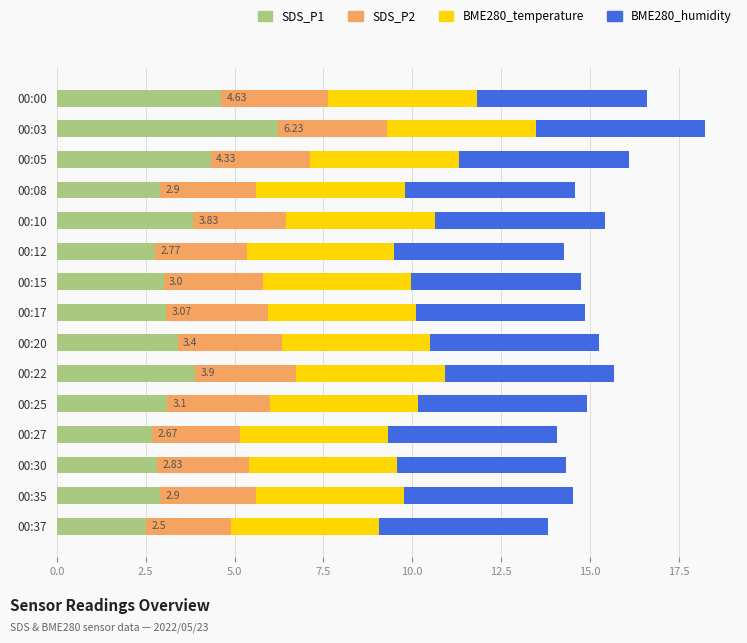

What is the total value across all series at 00:30?

14.3